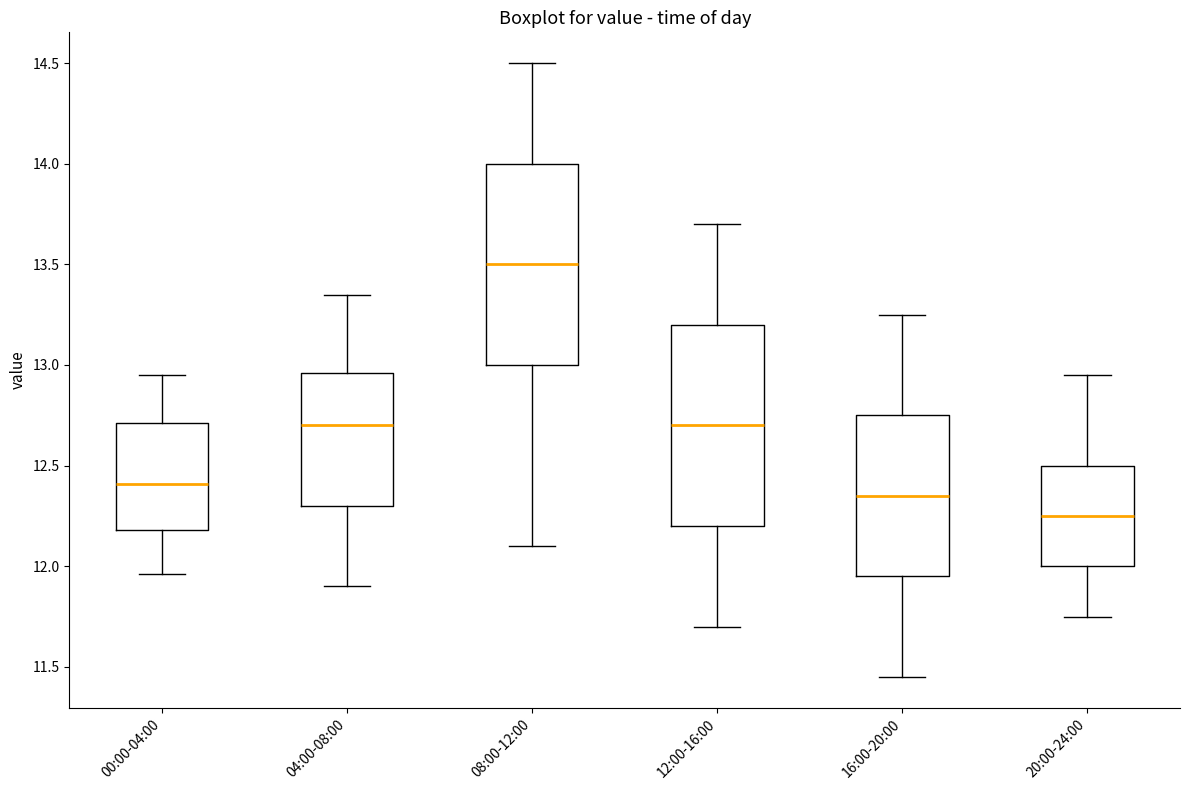

Reading left to right, transcribe this box plot: for each box, give where its median line is, the range the box spans, and where its two whiskers end, as read against the y-axis. The values are not printed on the chart, so give them approximately, as read against the axis.

00:00-04:00: median 12.40, box 12.20 to 12.70, whiskers 11.95 to 12.95
04:00-08:00: median 12.70, box 12.30 to 12.95, whiskers 11.90 to 13.35
08:00-12:00: median 13.50, box 13.00 to 14.00, whiskers 12.10 to 14.50
12:00-16:00: median 12.70, box 12.20 to 13.20, whiskers 11.70 to 13.70
16:00-20:00: median 12.35, box 11.95 to 12.75, whiskers 11.45 to 13.25
20:00-24:00: median 12.25, box 12.00 to 12.50, whiskers 11.75 to 12.95